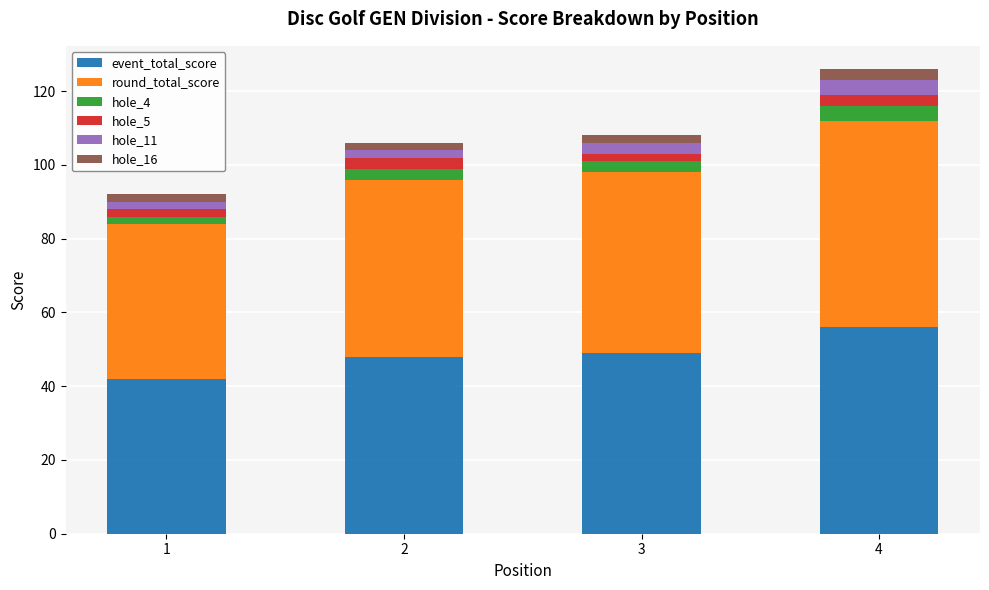

At which category is the sum across all series the highest?

4